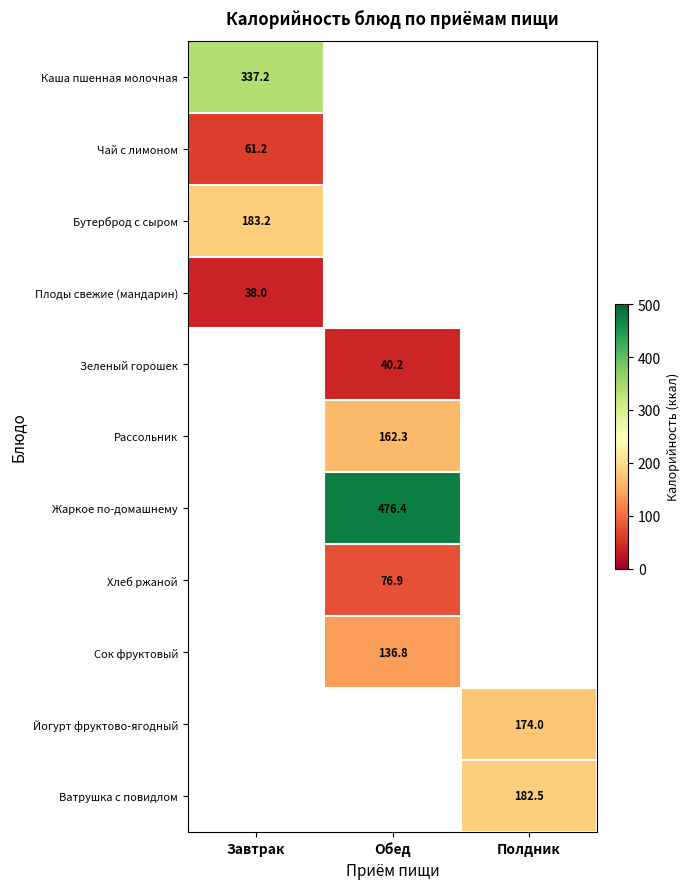

The value of Жаркое по-домашнему at Обед is 111.9. True or false?

False